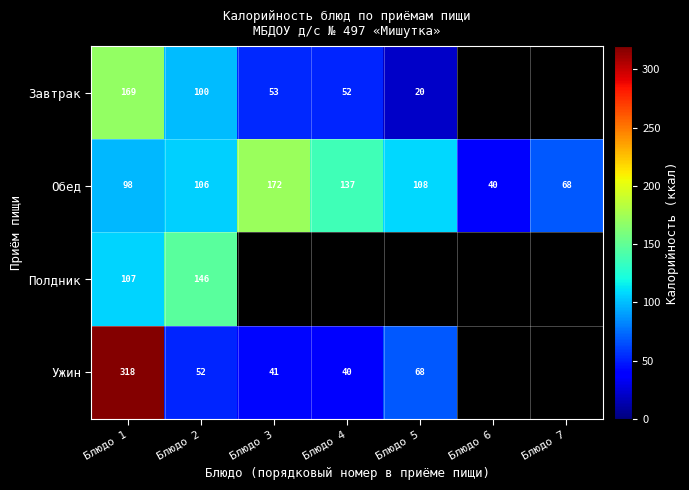

What is the spread (max minus min) of values at Блюдо 2?

94